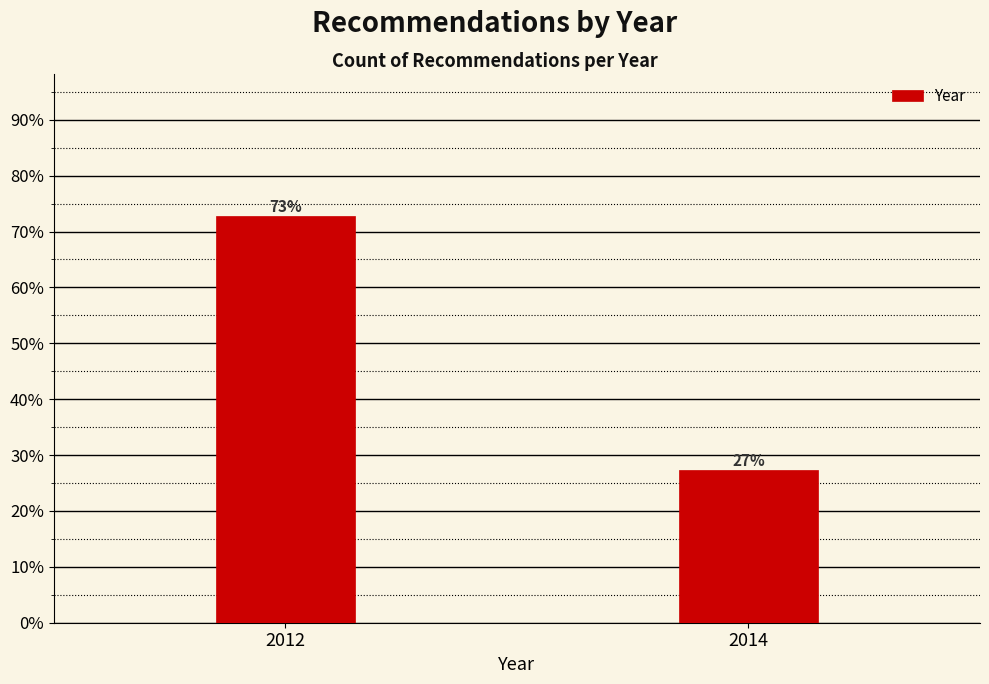

Rank the categories by value from highest to lowest.

2012, 2014